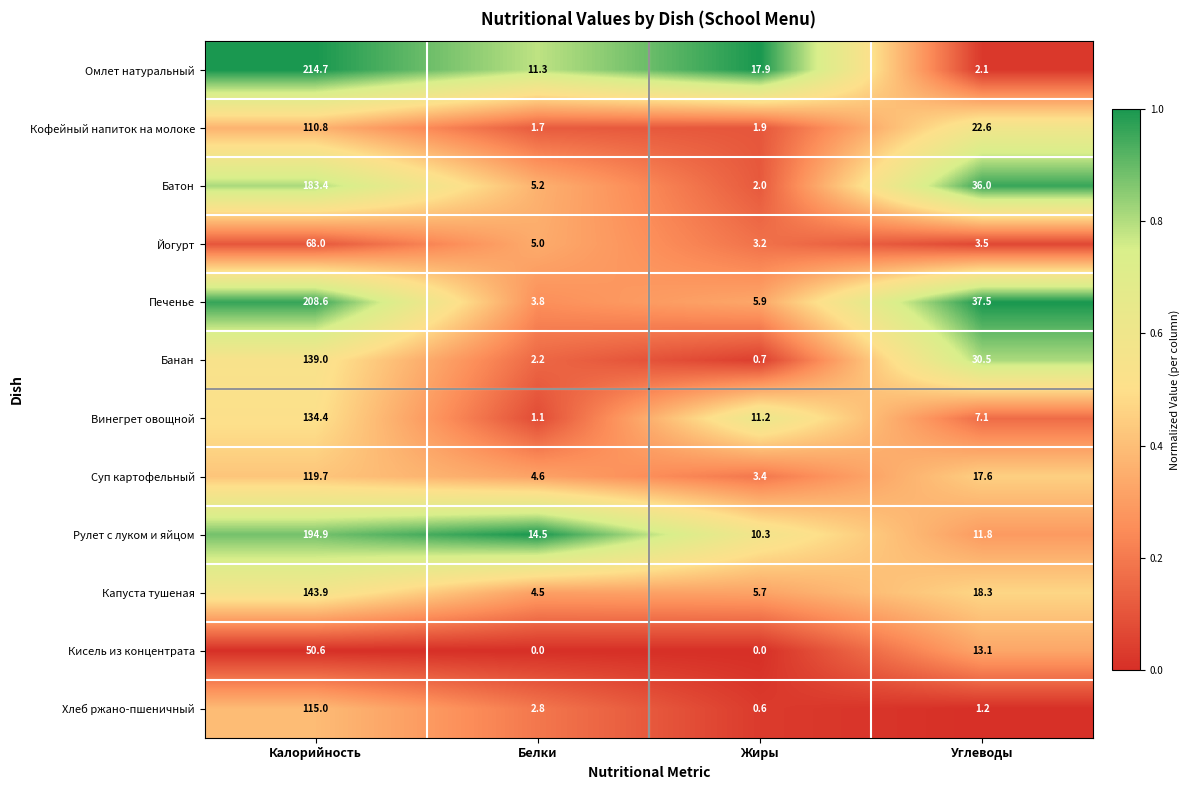

The Кофейный напиток на молоке series shows 1.7 at Белки. True or false?

True